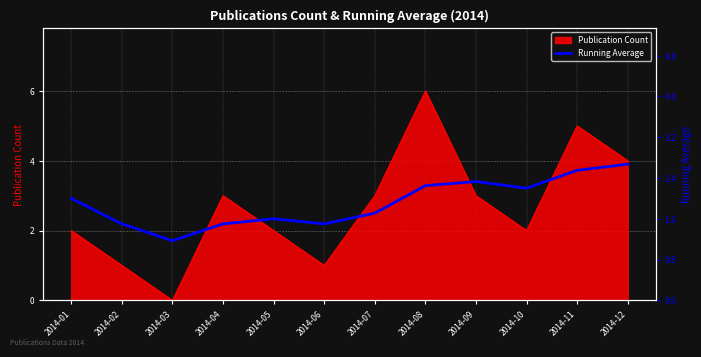

The Publication Count series shows -2 at 2014-03. True or false?

False